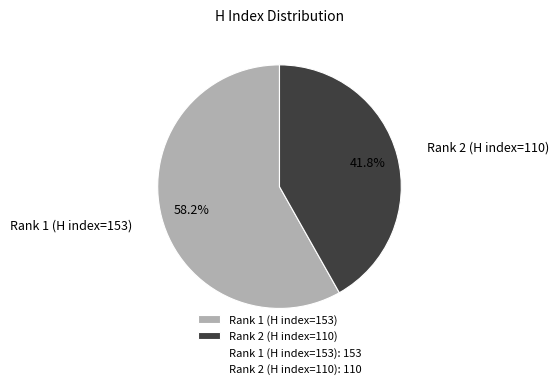

To the nearest percent, what is the average slice percentage?

50%